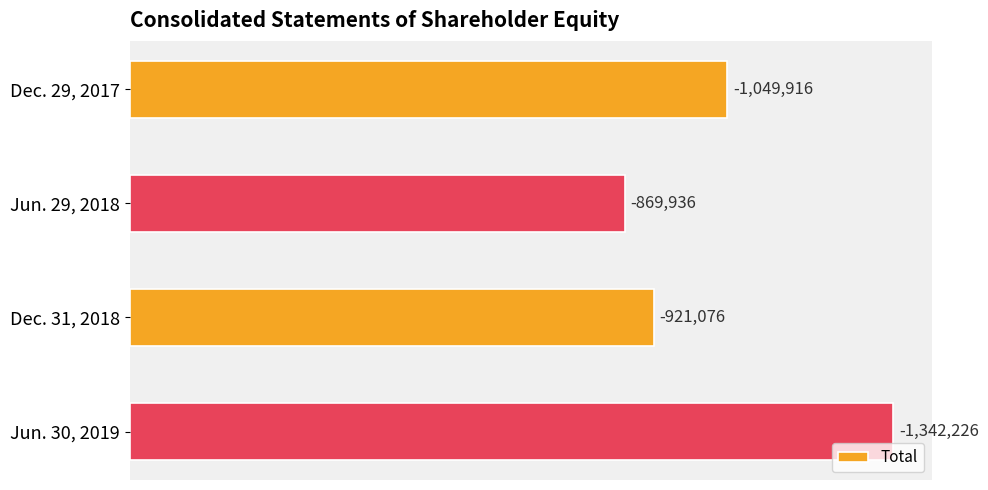

What is the sum of all values?

4183154